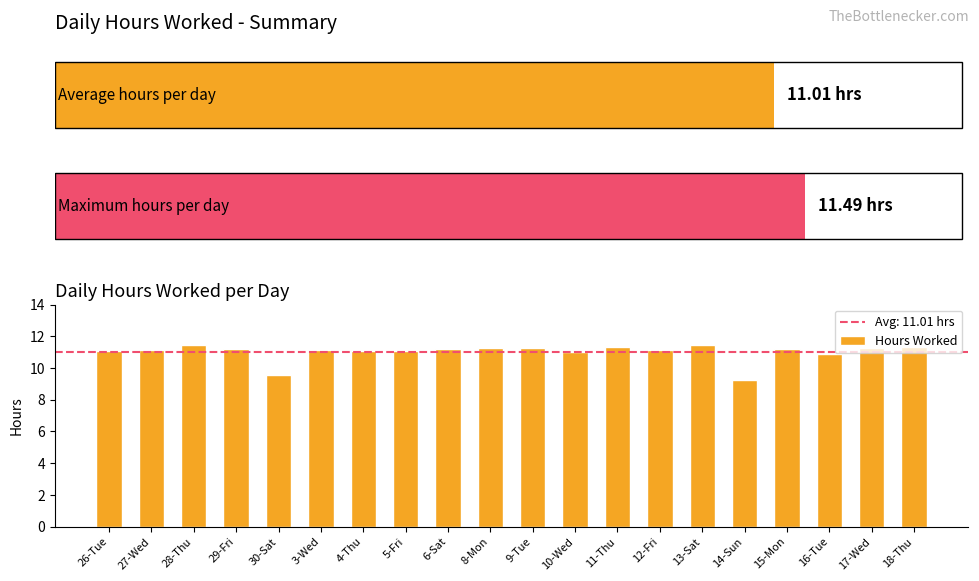

The value at 13-Sat is 3.2. True or false?

False